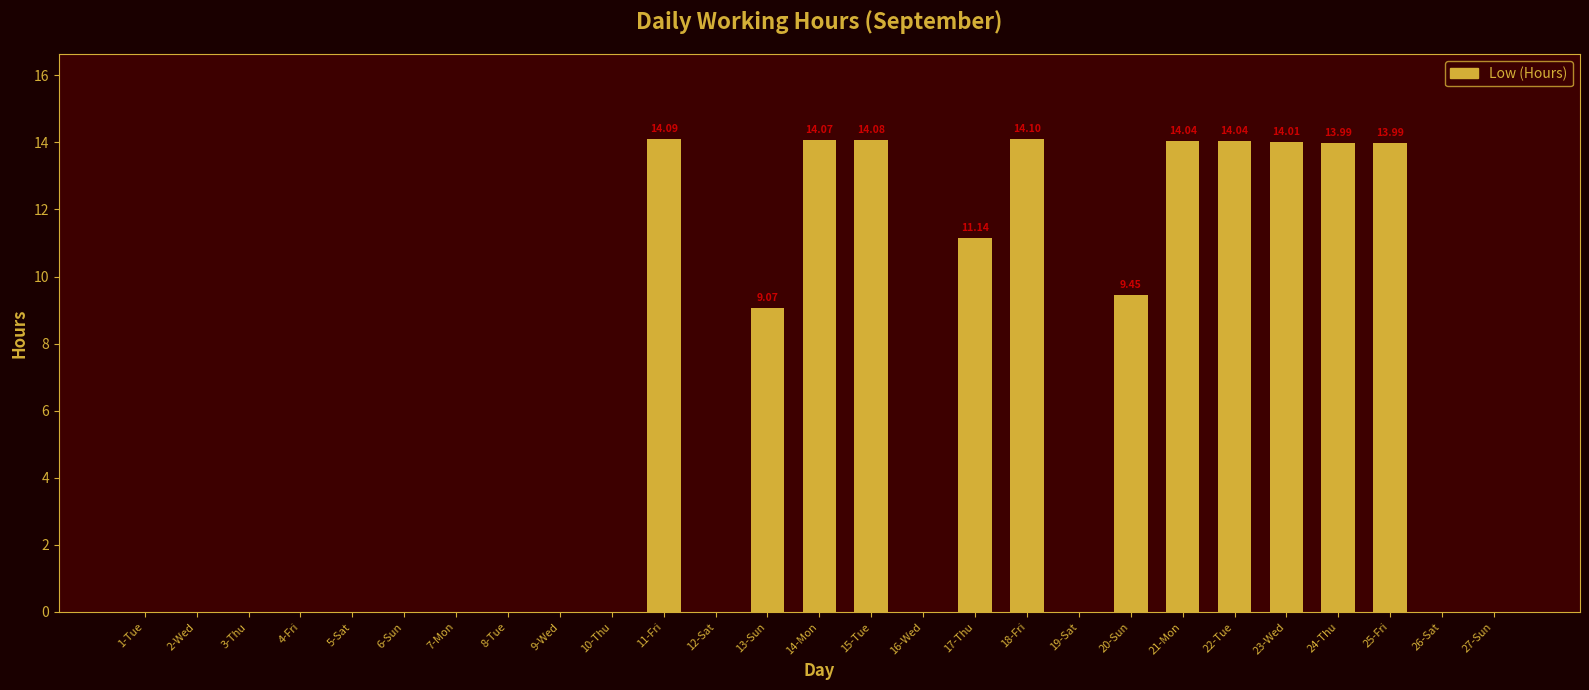

What is the sum of all values?

156.1